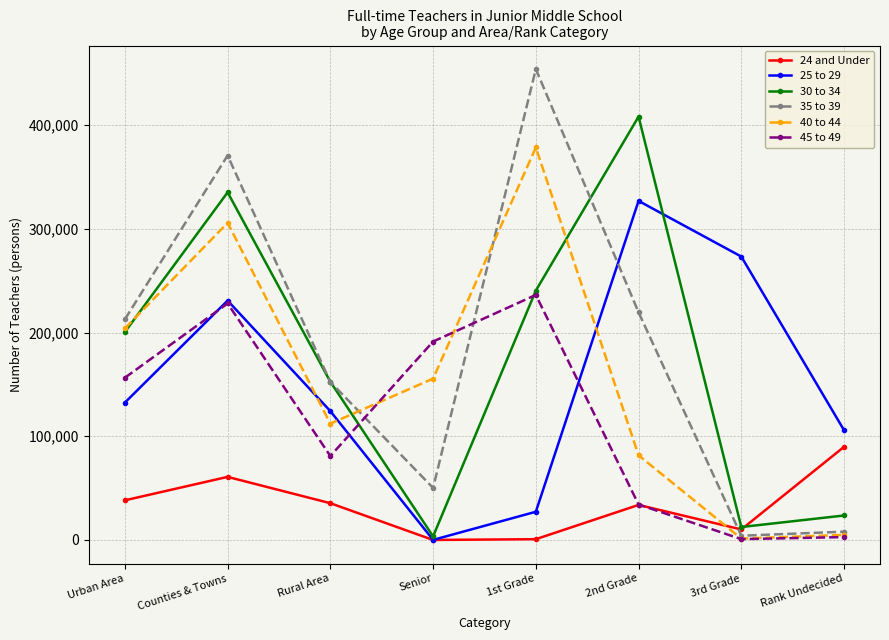

Which series has the largest range (max minus min)?

35 to 39